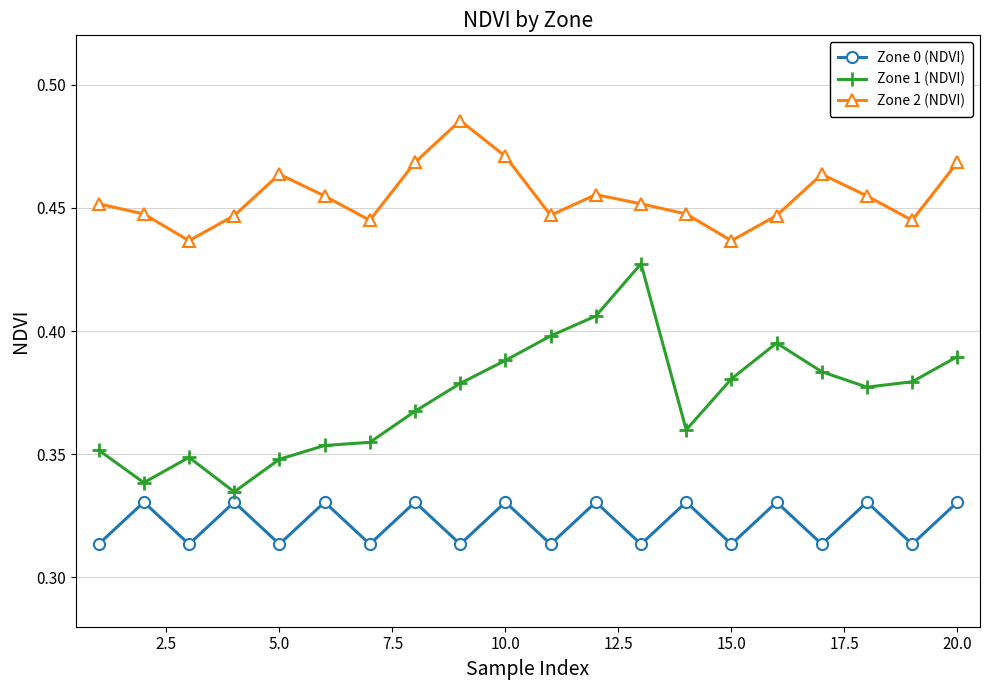

What are all the series names shown in the legend?

Zone 0 (NDVI), Zone 1 (NDVI), Zone 2 (NDVI)